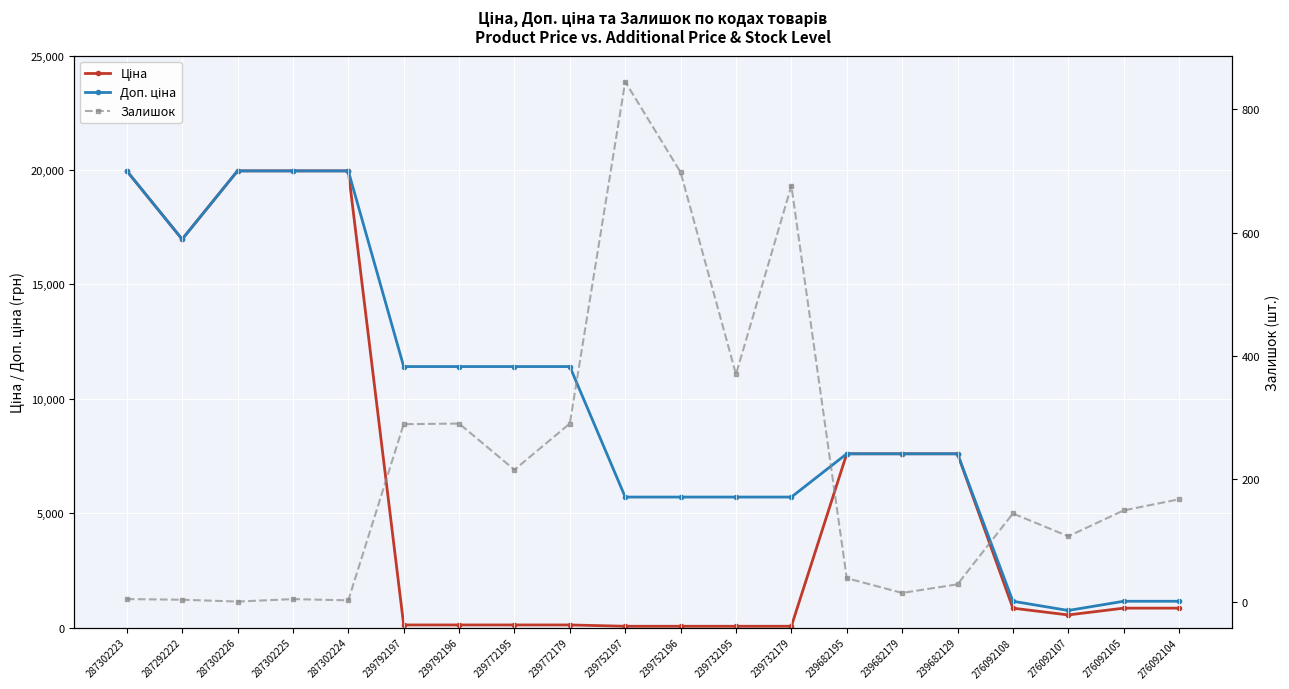

True or false: Залишок and Ціна intersect in this chart.

True